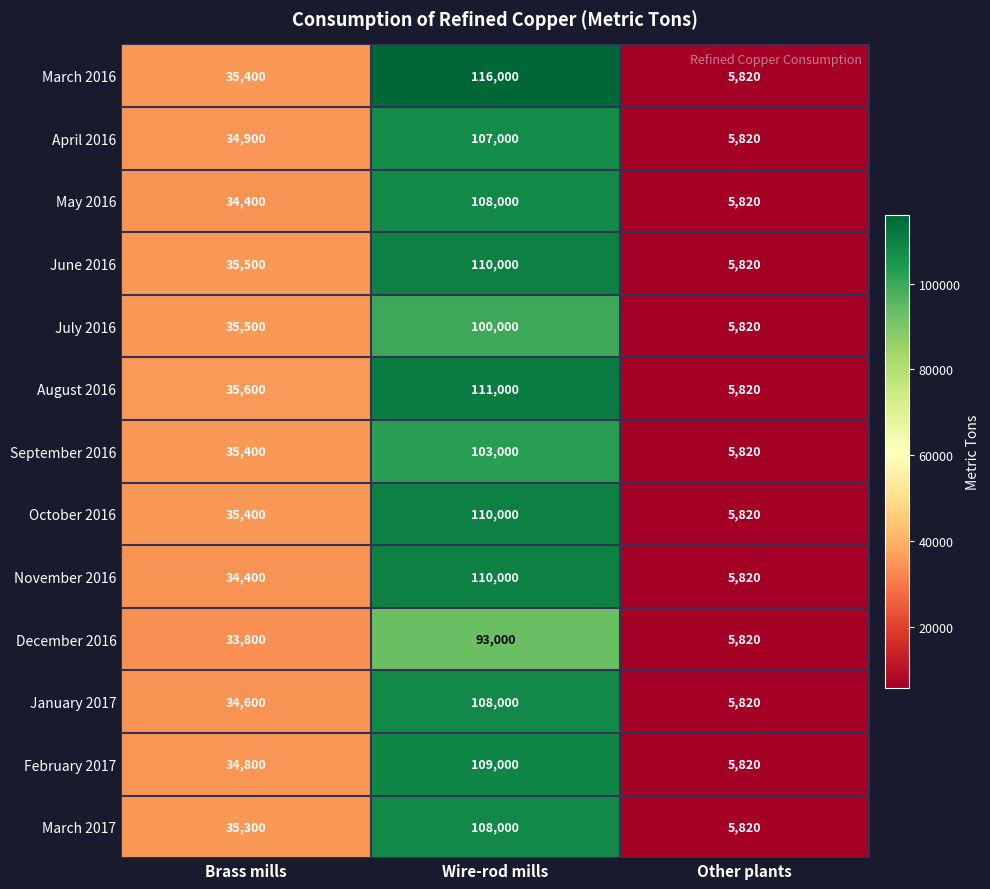

What is the sum of all December 2016 values?

132620